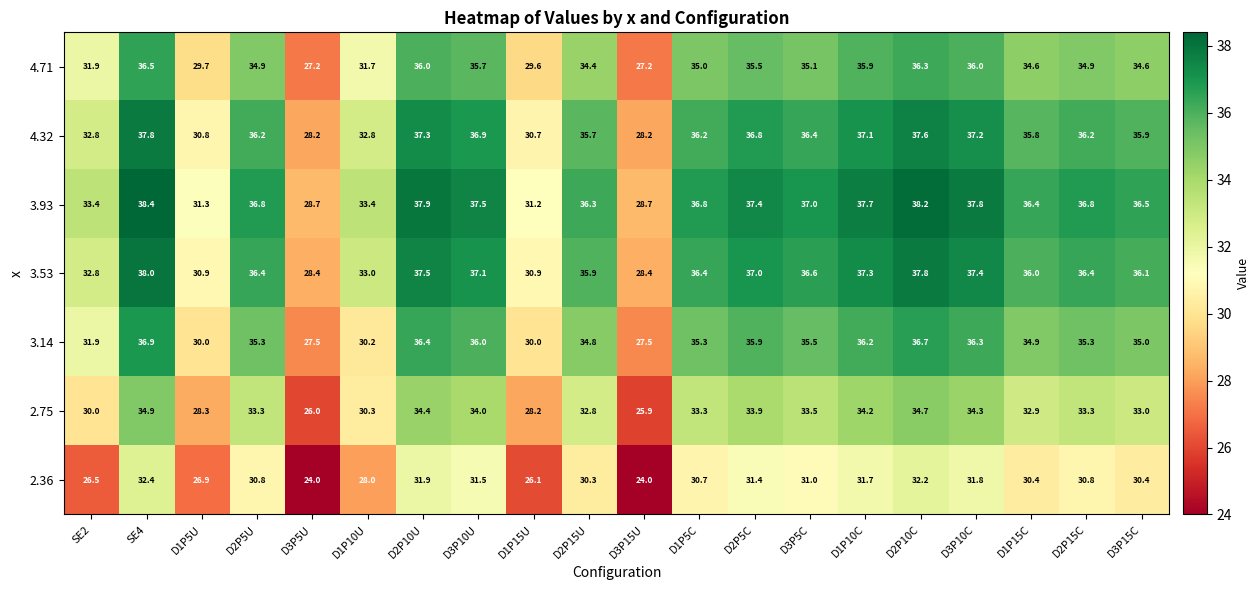

At how many categories does at least one series exceed 31?

18